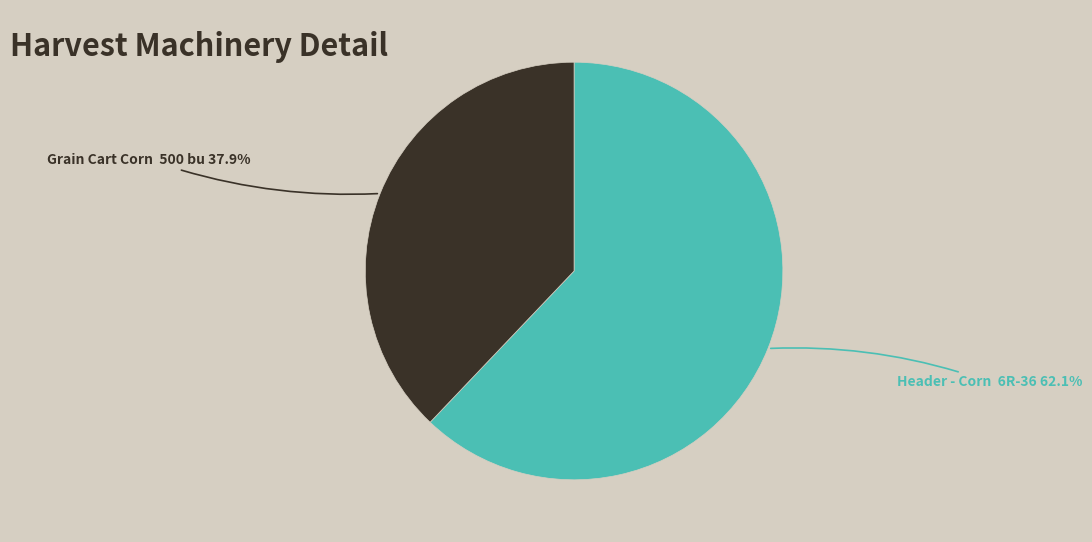

What is the largest slice in the pie chart?

Header - Corn 6R-36